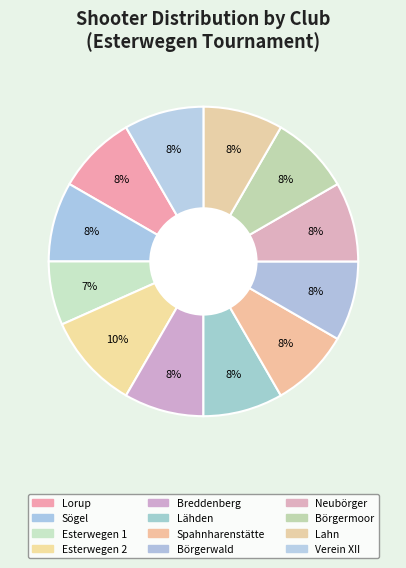

Which category has the smallest portion of the pie?

Esterwegen 1